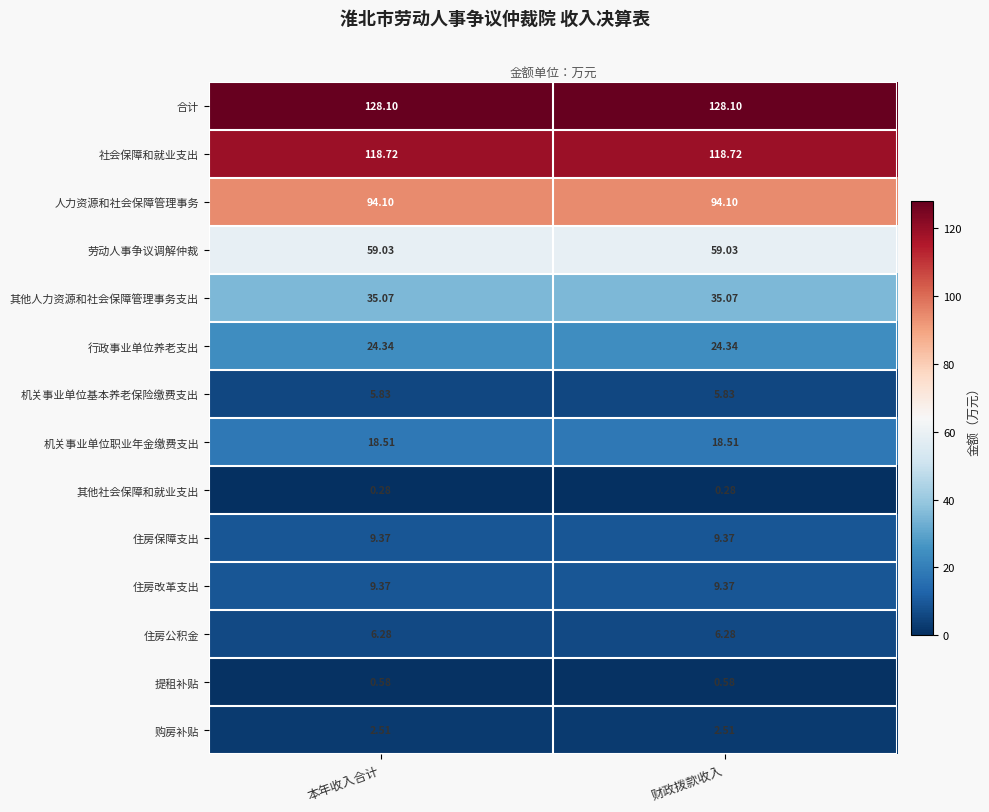

Which series has the largest total across all categories?

合计